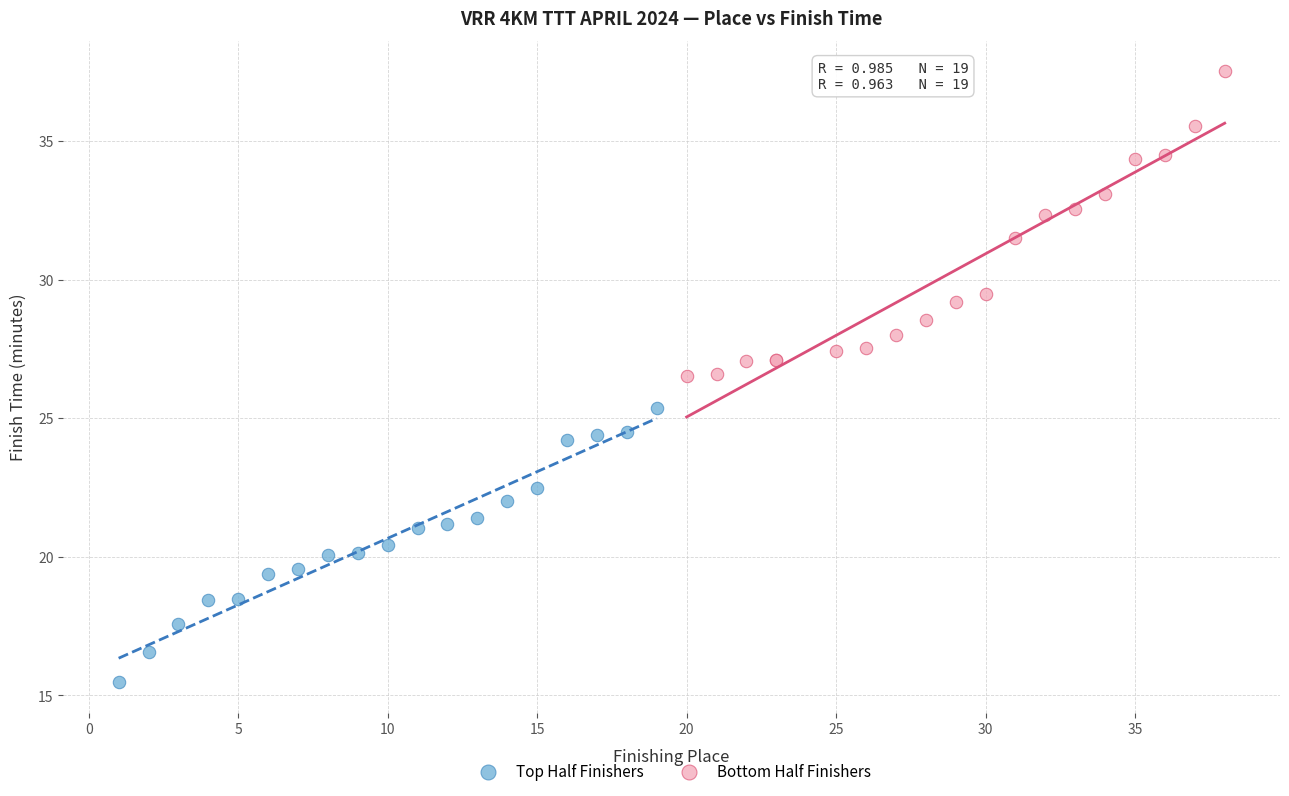

Which series contains the highest Y value?

Bottom Half Finishers